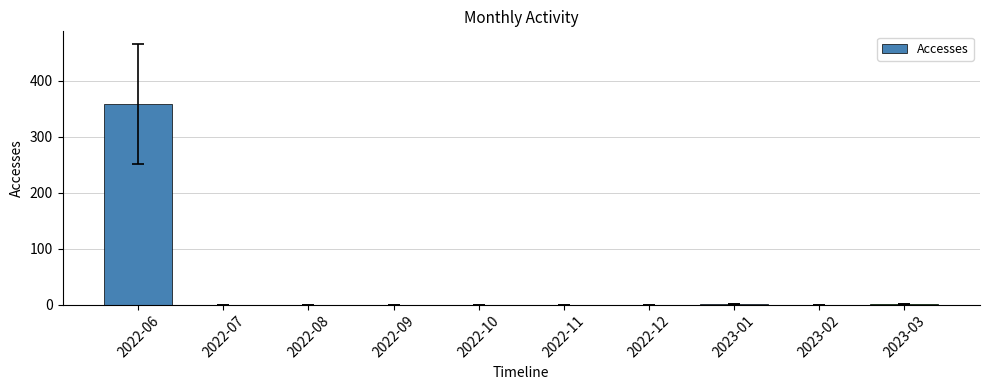

What is the sum of all values?

360